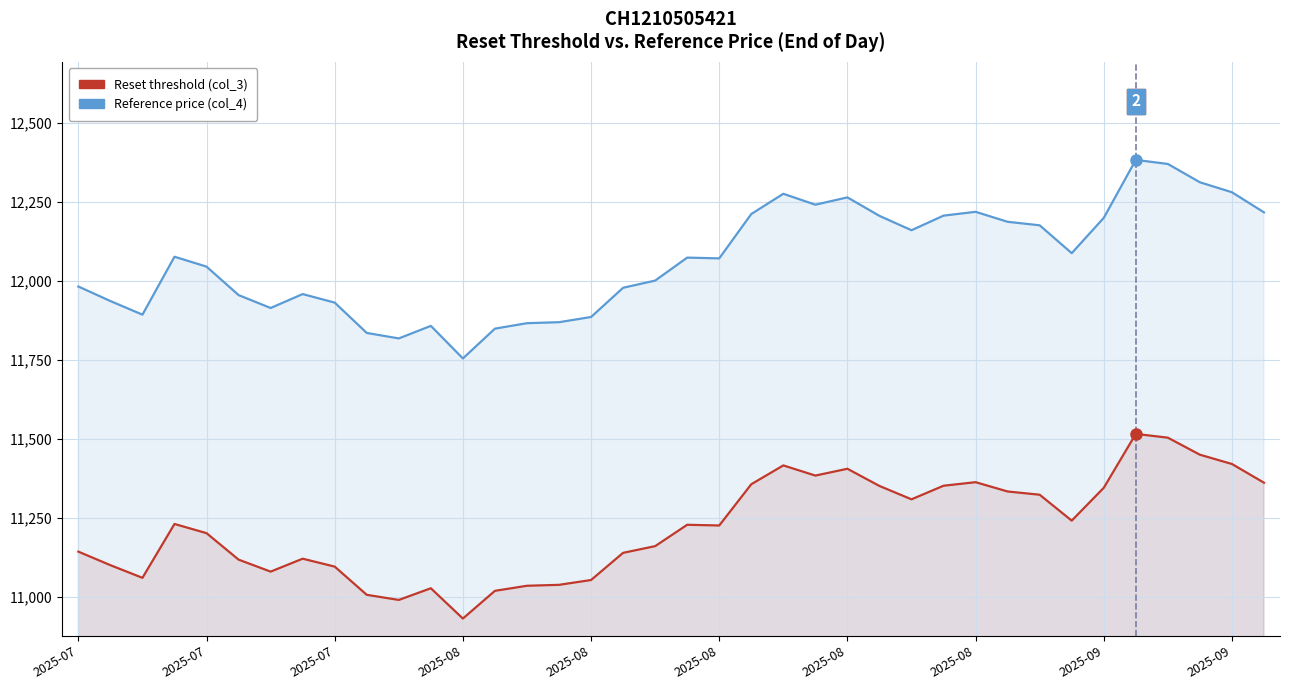

Rank the series by their average value, from highest to lowest.

Reference price (col_4), Reset threshold (col_3)